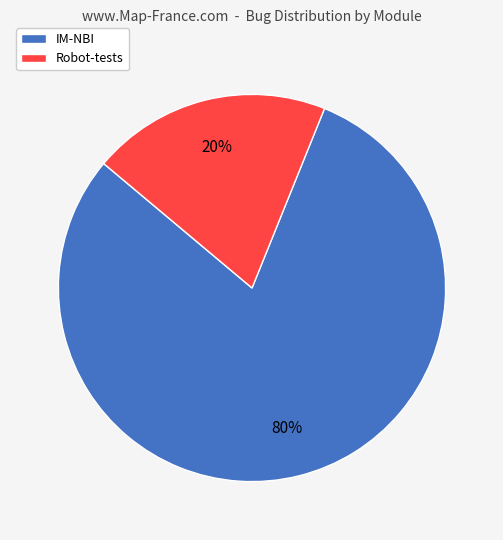

What percentage is the IM-NBI slice, to the nearest percent?

80%